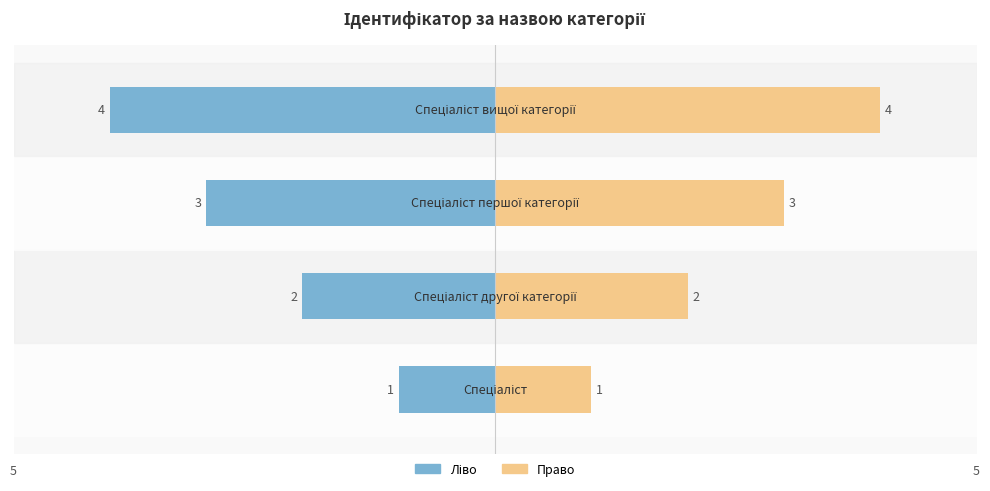

List the labels in order of Ідентифікатор (ліво) value, largest first.

0, 1, 2, 3